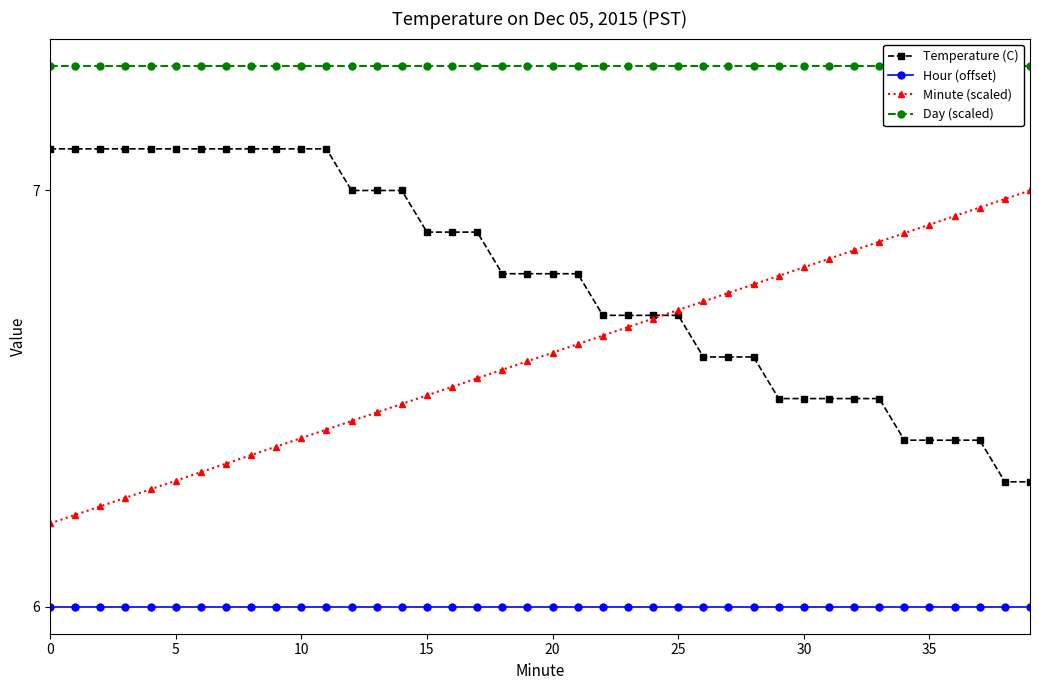

Count the number of data series in this chart.

4